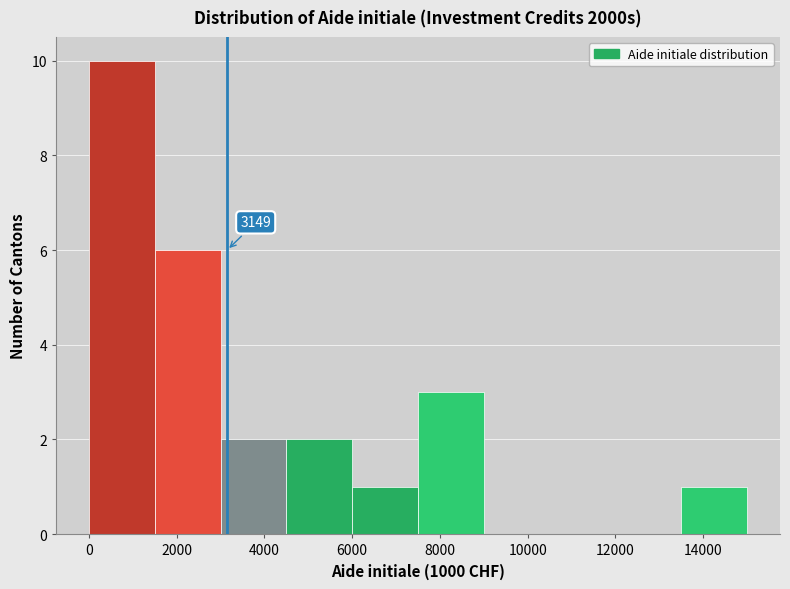

Over which range of the x-axis is the bar tallest?

0 to 1500